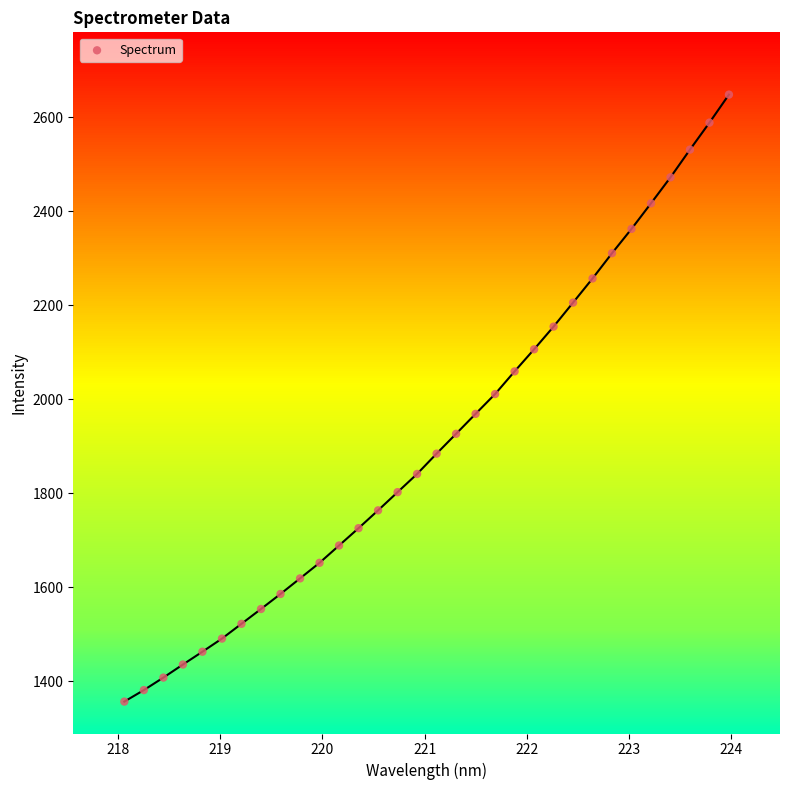

What is the range of X values (max minus min)?

5.9